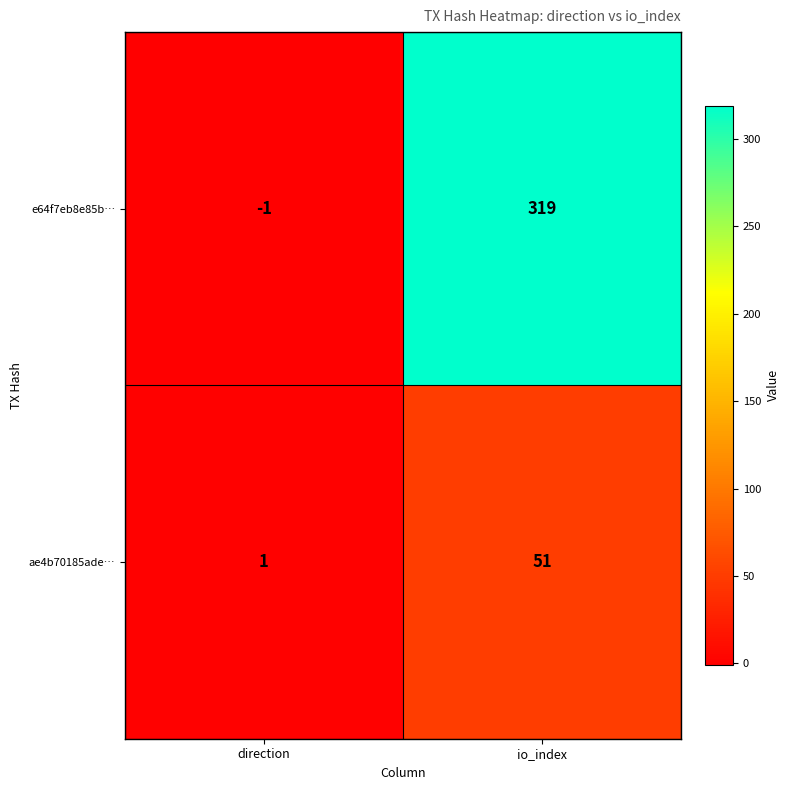

Where is ae4b70185ade… nearest to the value 26?

direction